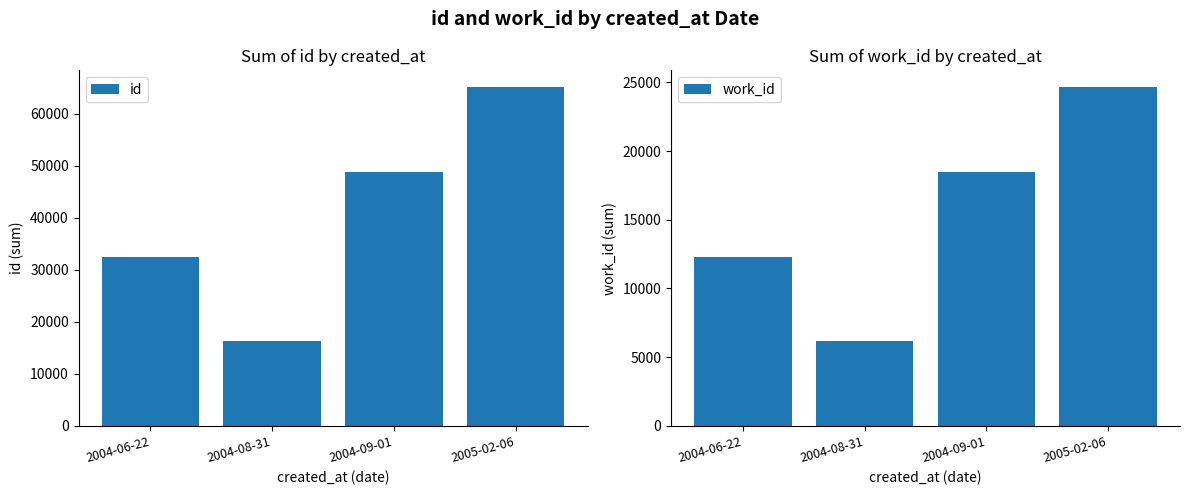

What is the difference between the second highest and second lowest values in the id series?

16270